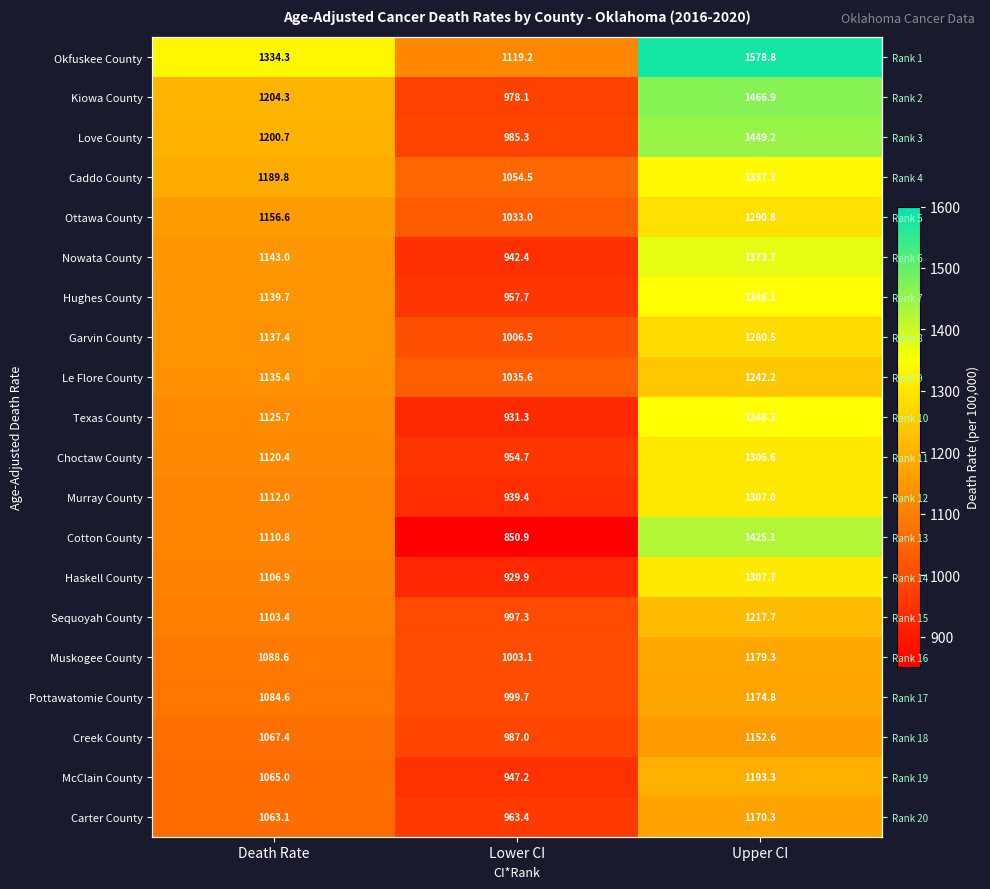

At how many categories does at least one series exceed 963?

3